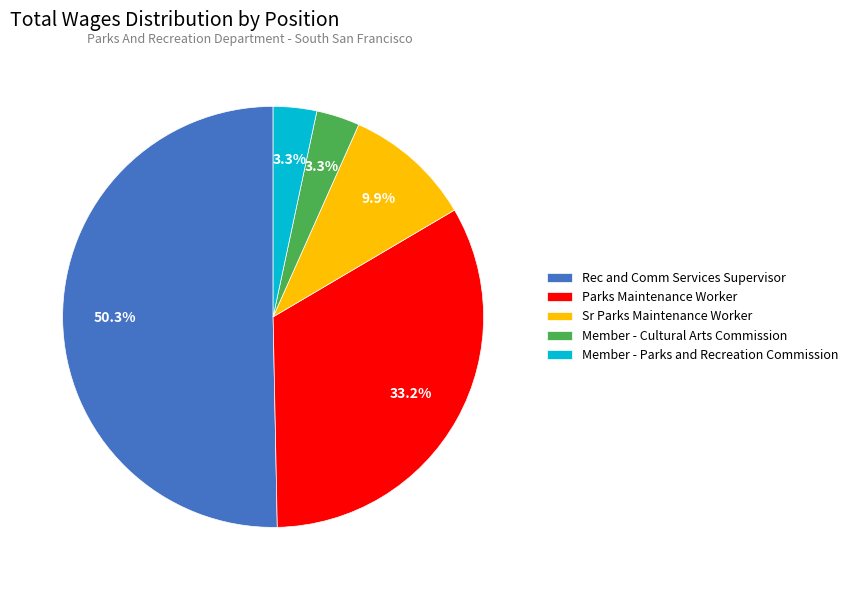

To the nearest percent, what portion does Sr Parks Maintenance Worker represent?

10%